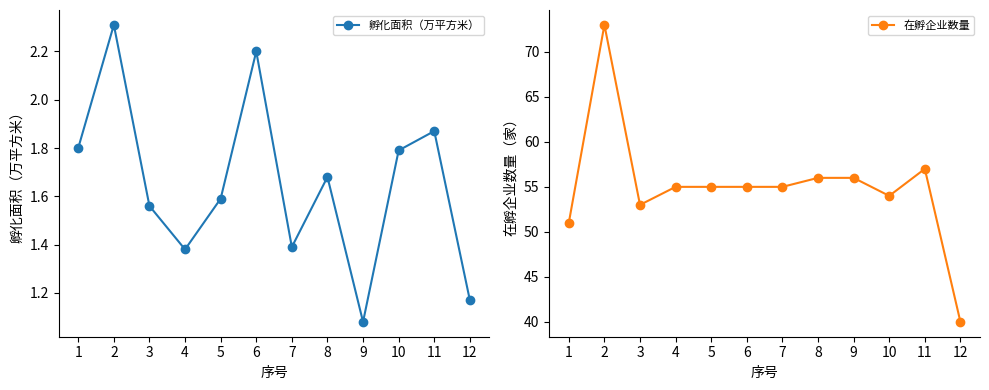

Read the 在孵企业数量 value at 2.

73